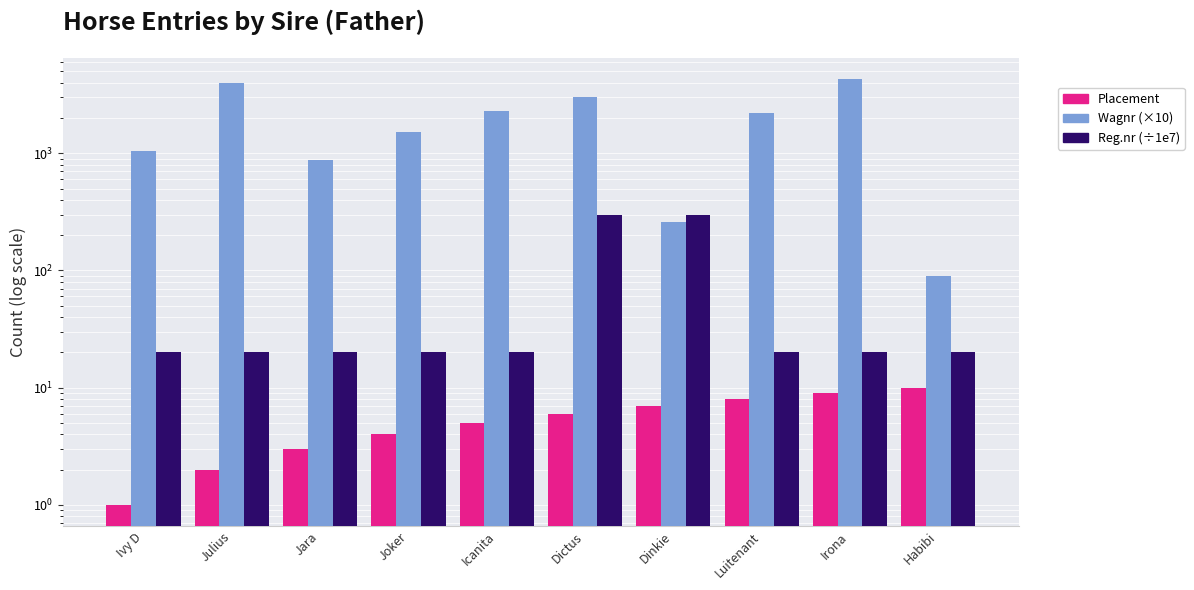

True or false: Reg.nr (÷1e7) has a value of 127.6 at Dinkie.

False